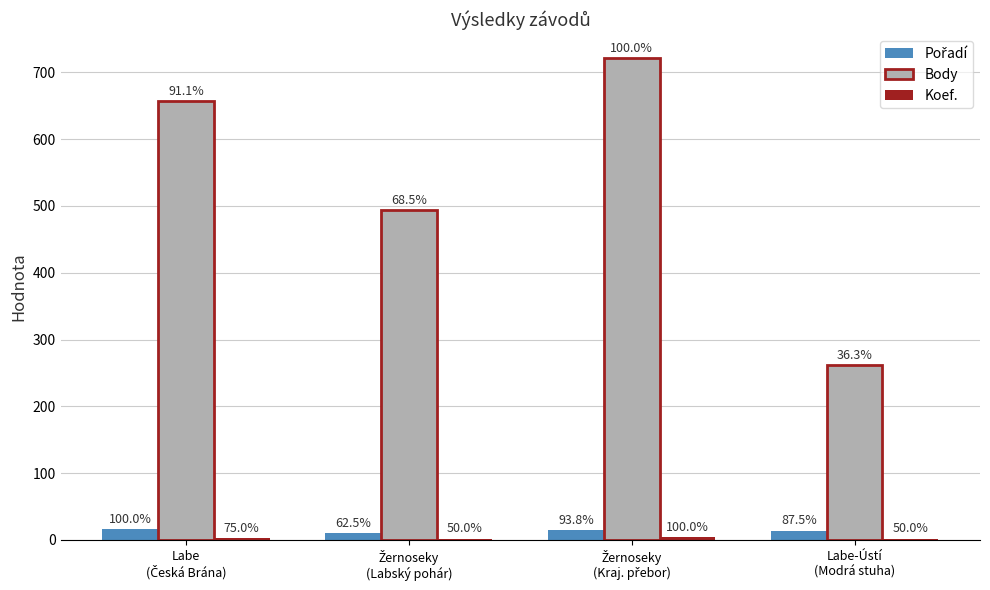

What is the value of the Pořadí bar at the 3rd from the left?

15